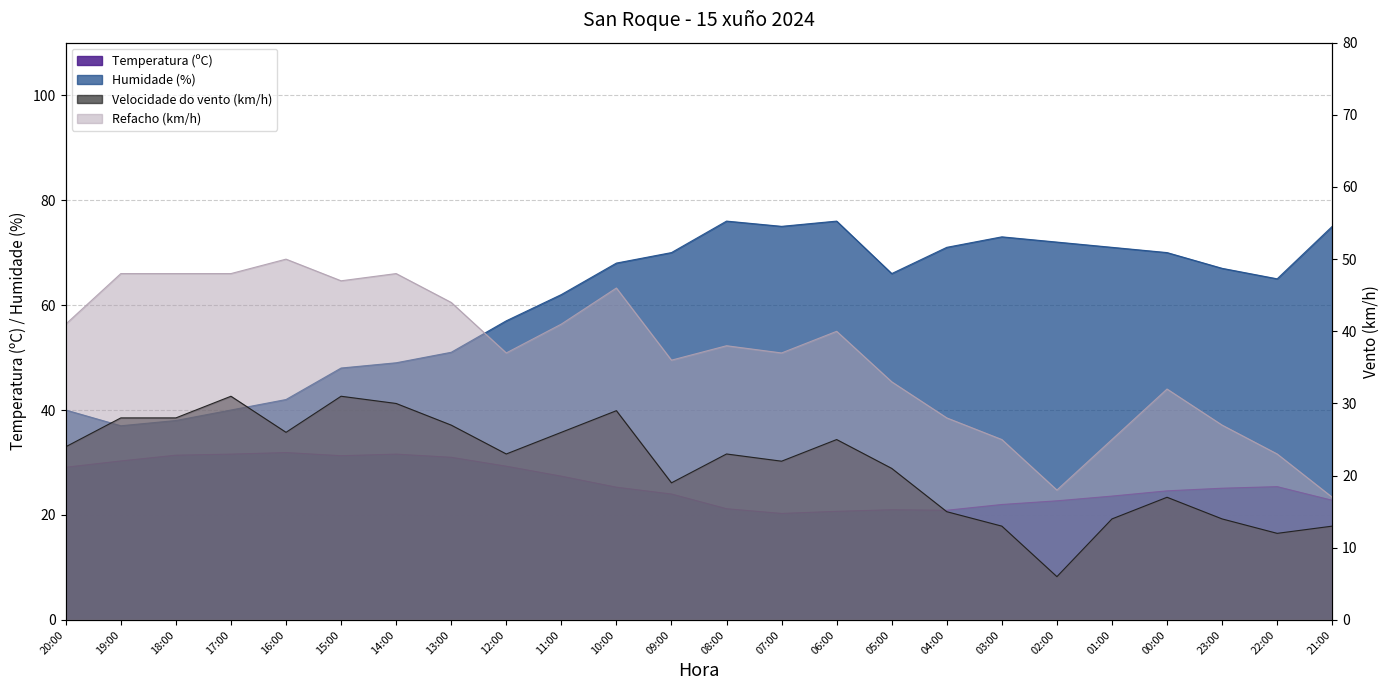

What is the difference between the highest and lowest values at 18:00?

20.0